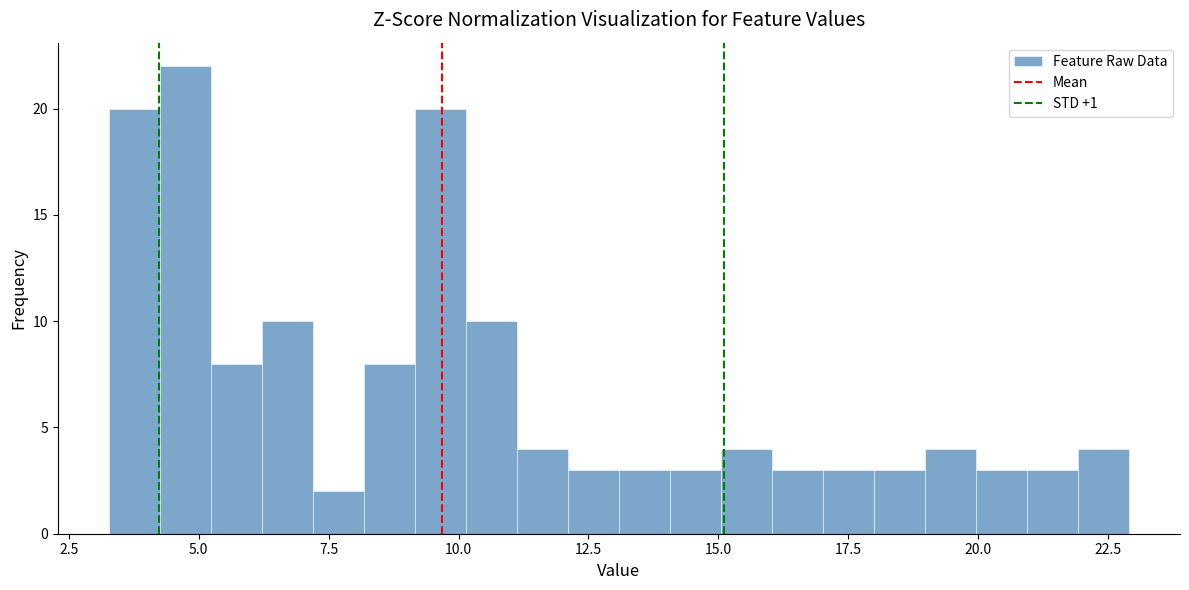

Read against the x-axis, roughly where is the centre of the tallest bar?

4.5